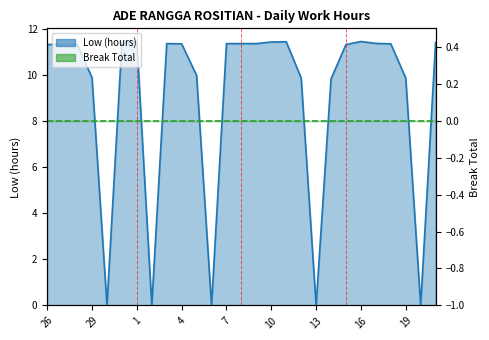

Does the chart display data point markers on the line(s)?

No